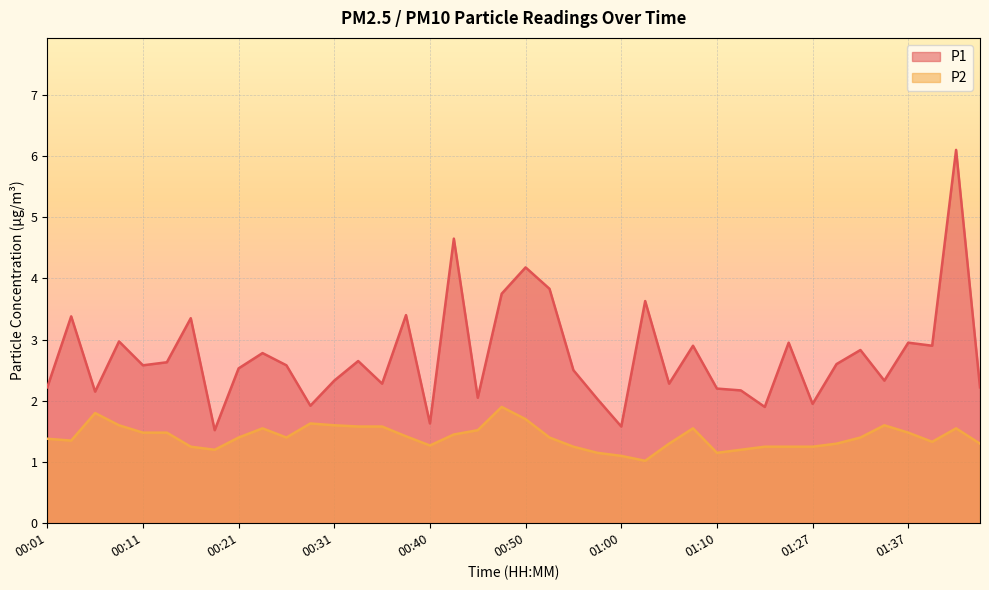

What is the label of the 2nd point from the left?

00:04